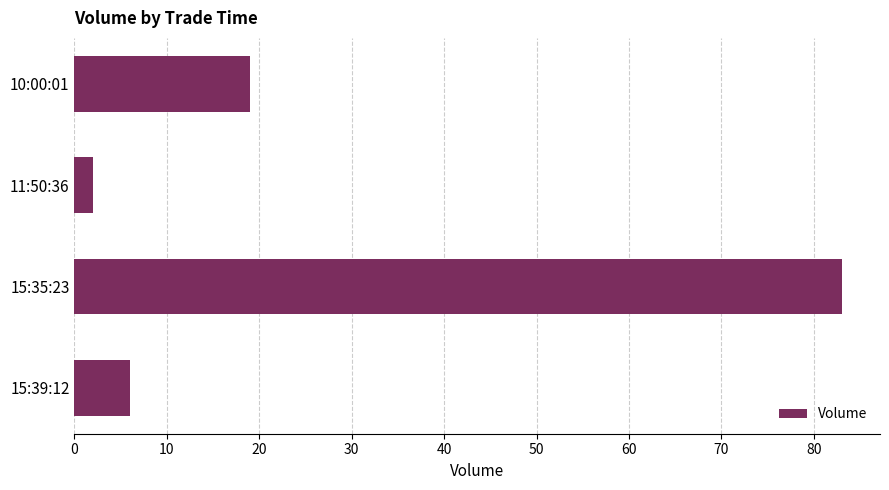

Rank the categories by value from highest to lowest.

15:35:23, 10:00:01, 15:39:12, 11:50:36